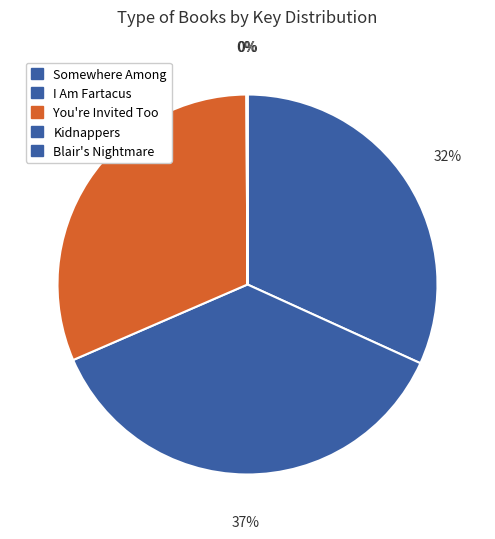

Rank the categories by value from highest to lowest.

I Am Fartacus, Somewhere Among, You're Invited Too, Kidnappers, Blair's Nightmare